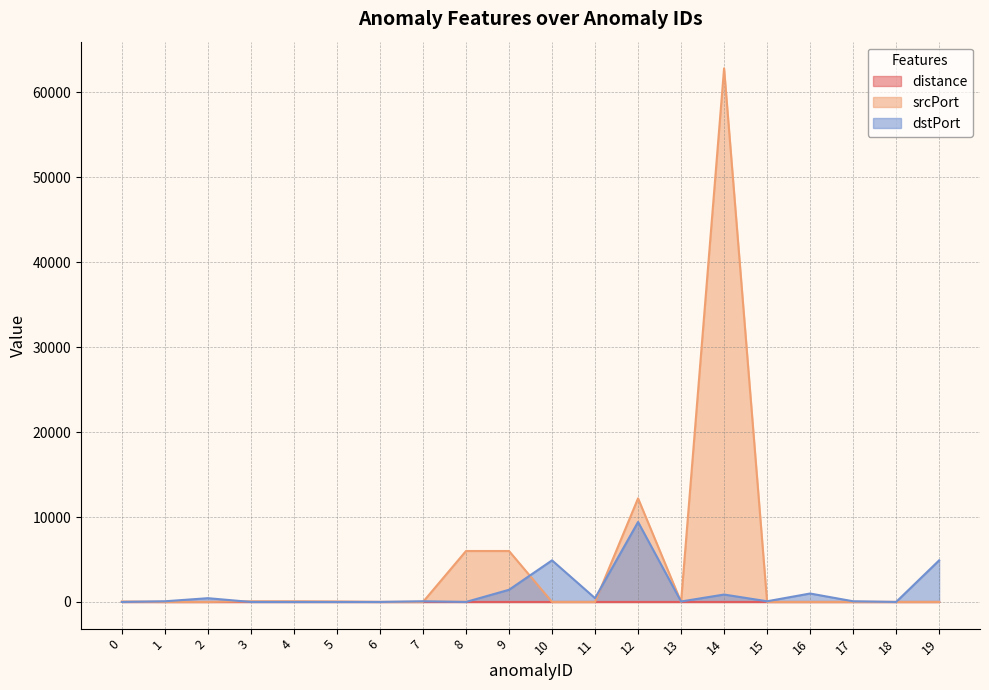

At which label is dstPort closest to 4707?

10